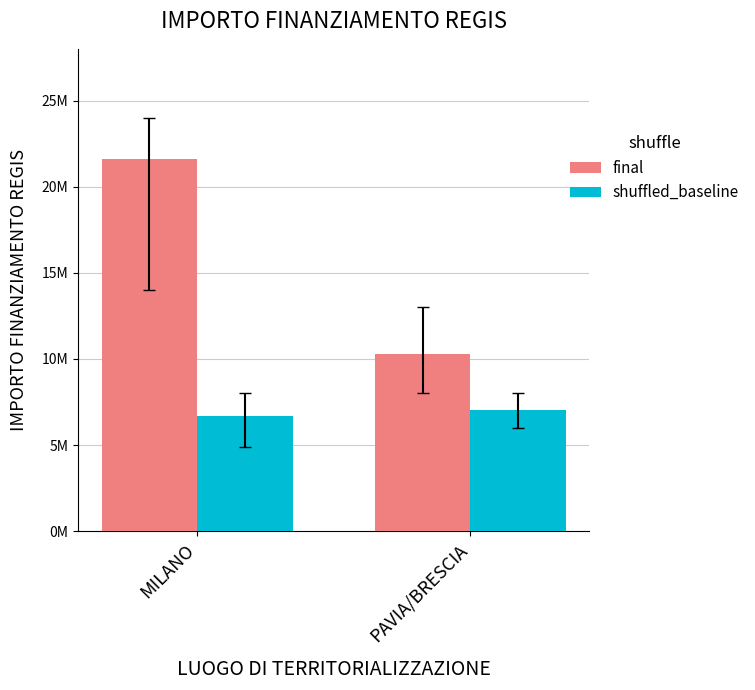

Which series has the widest spread of values?

final